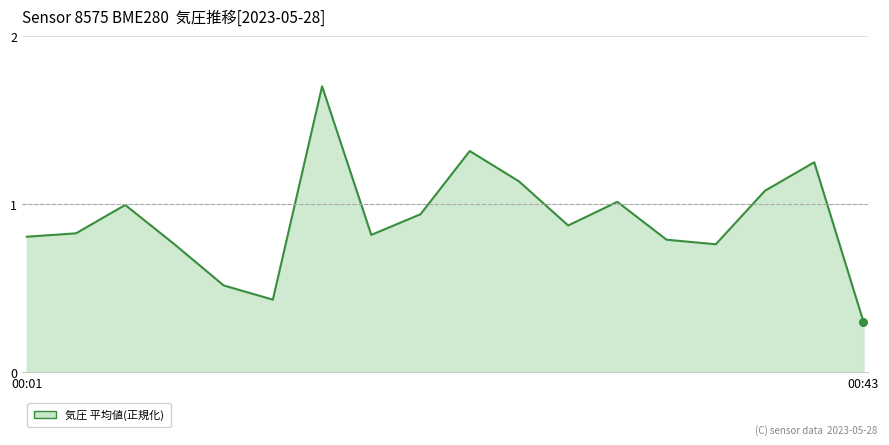

What is the greatest value displayed?

1.7